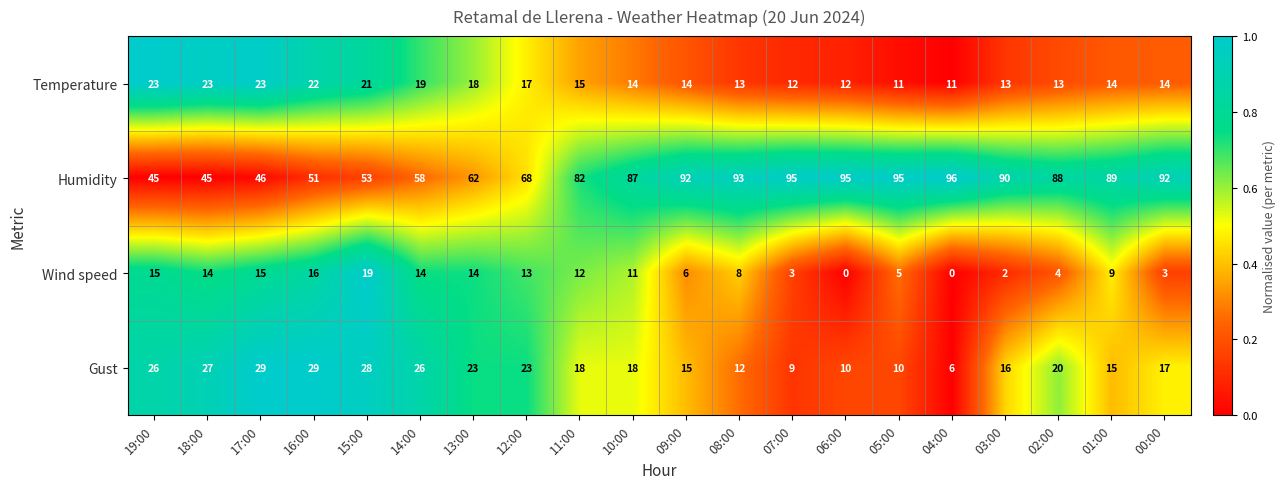

How many positive values does the Wind speed series have?

18